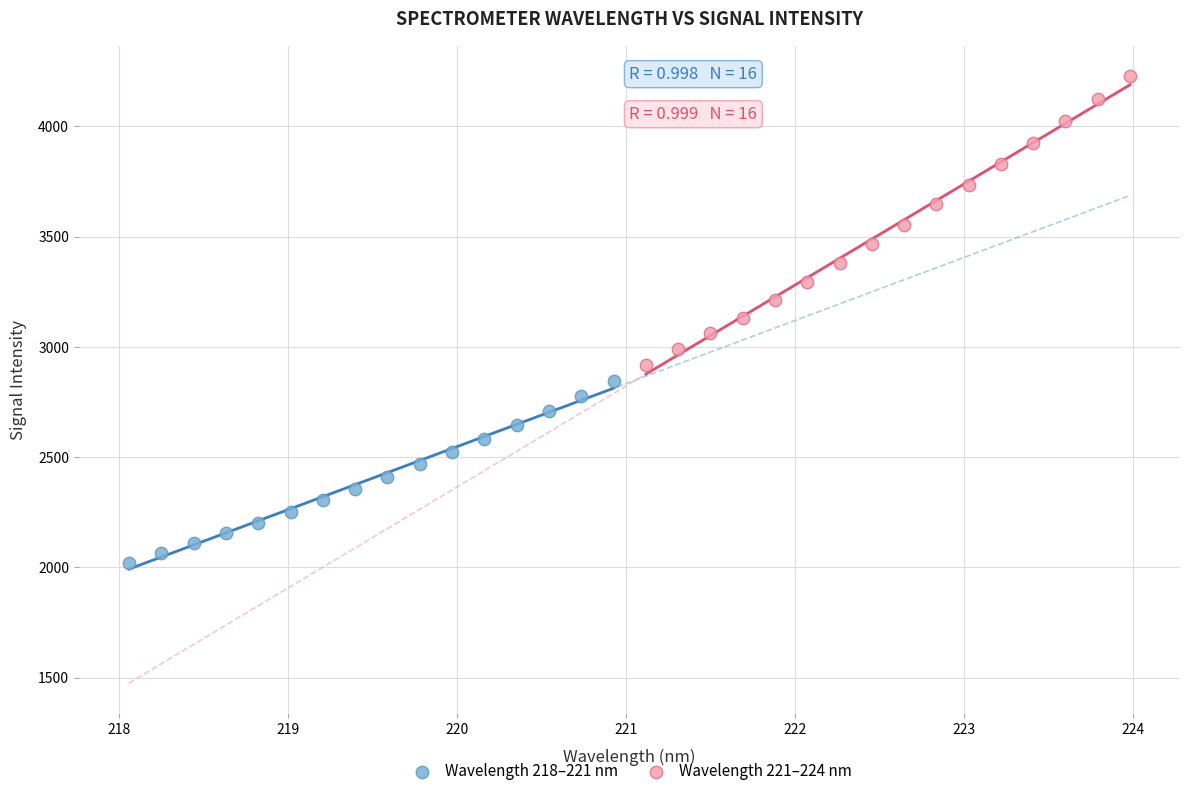

Which series contains the highest Y value?

Wavelength 221–224 nm